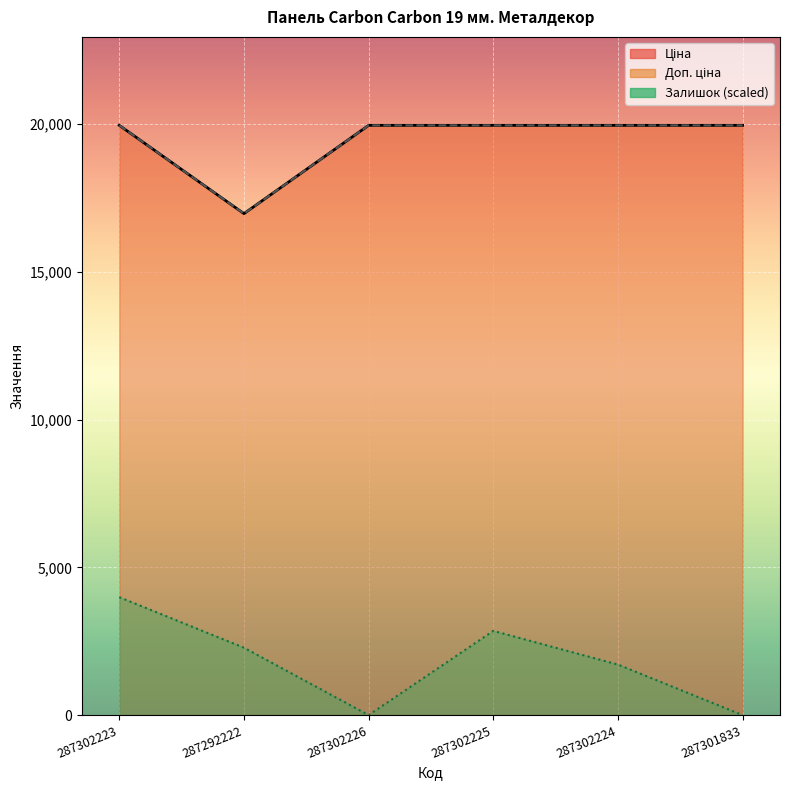

Read the Ціна value at 287292222.

16976.3